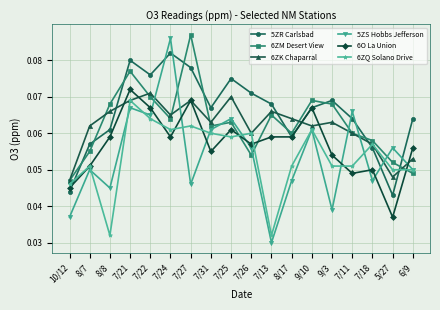

True or false: 6ZQ Solano Drive and 6ZM Desert View intersect in this chart.

True